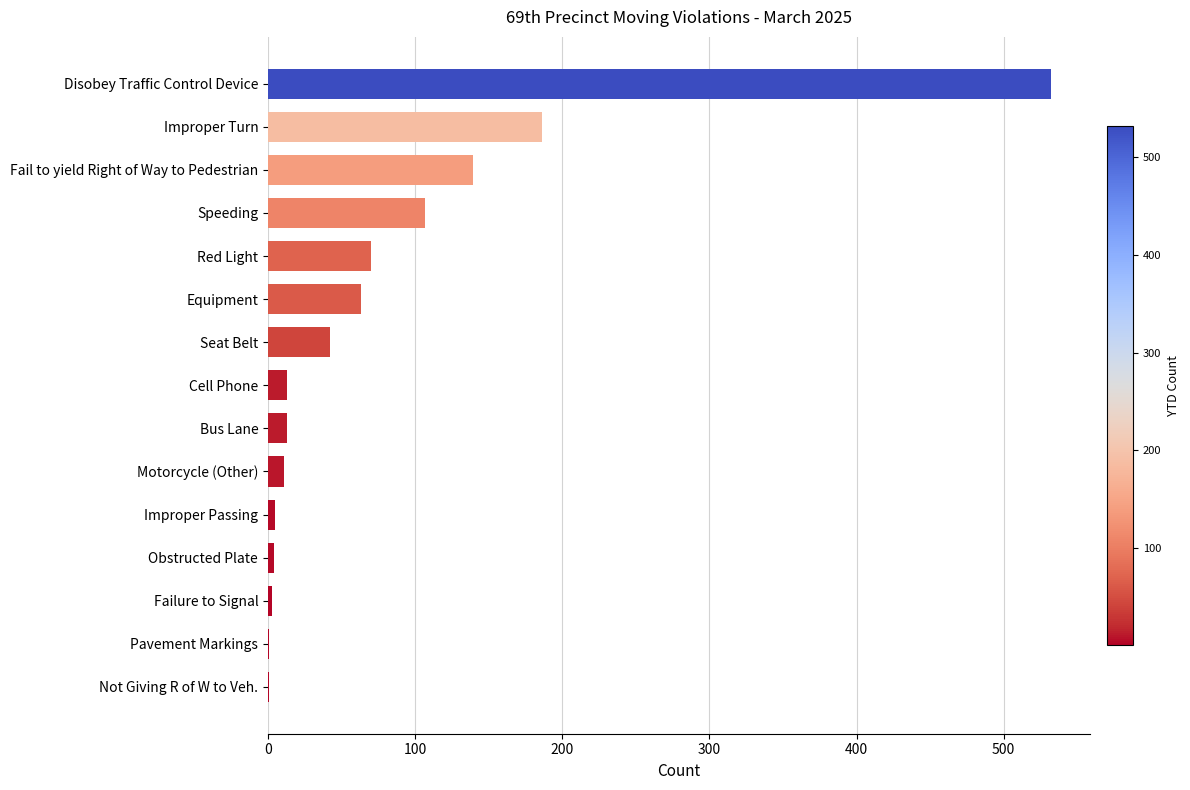

True or false: the data shows 70 at Red Light.

True